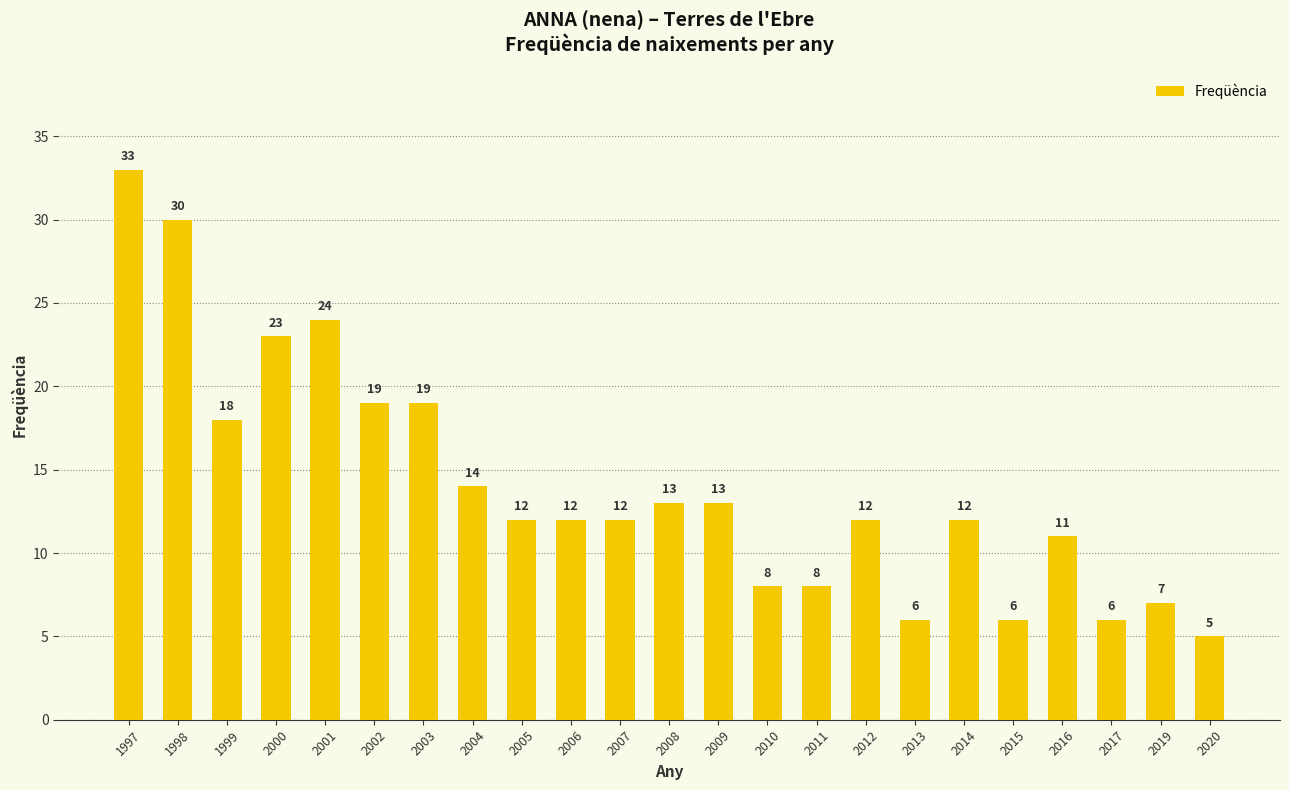

What is the value of the 17th bar from the left?

6